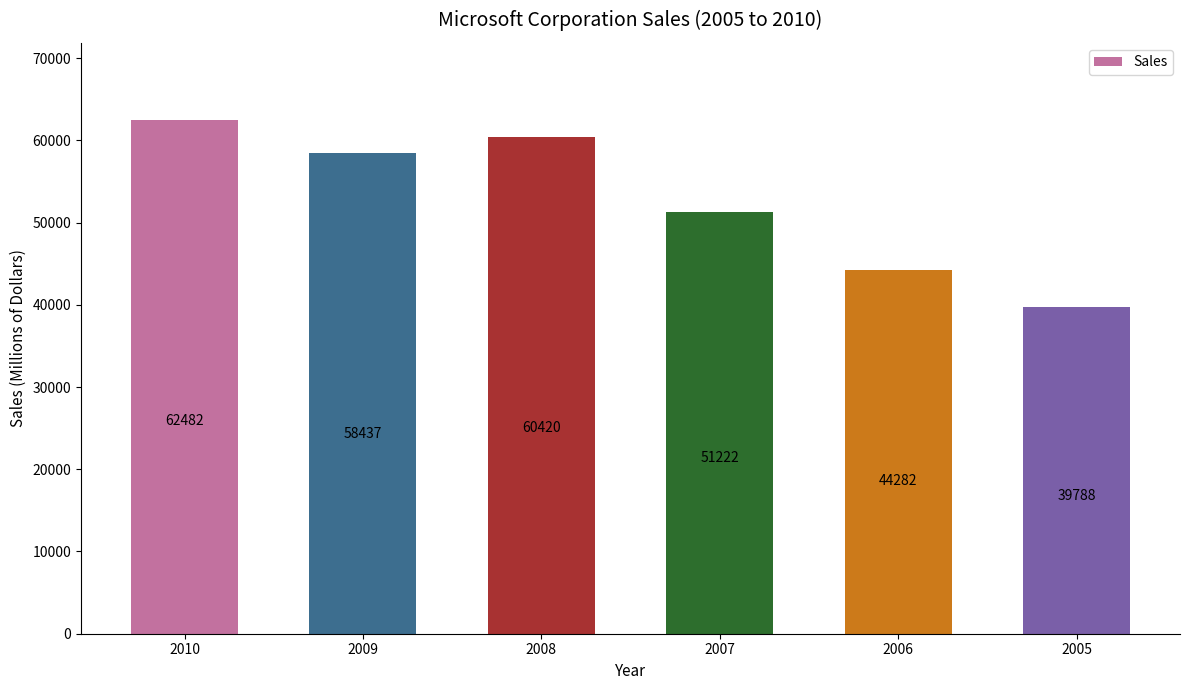

List the labels in order of value, smallest first.

2005, 2006, 2007, 2009, 2008, 2010